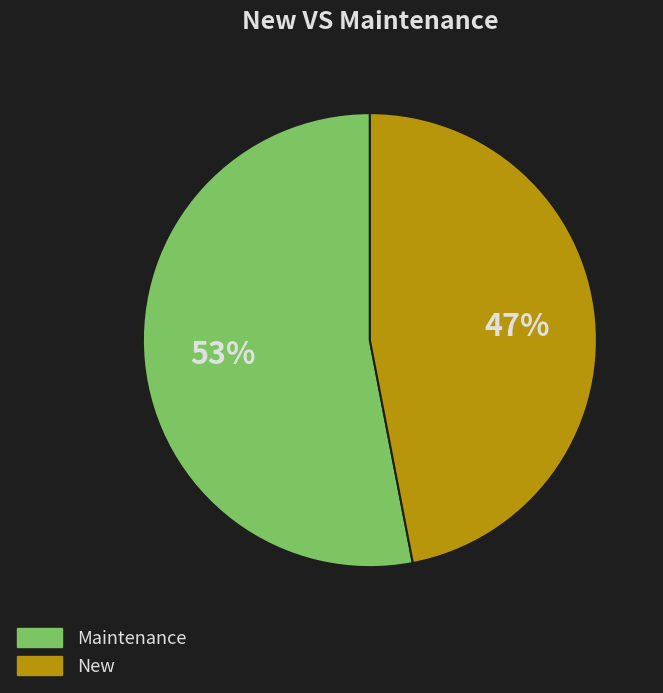

Is it true that New is 47% of the pie?

True